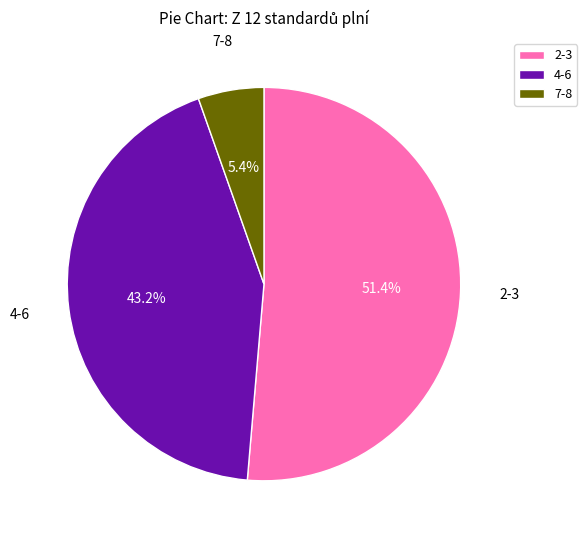

What is the ratio of the value at 4-6 to the value at 7-8?

8.0